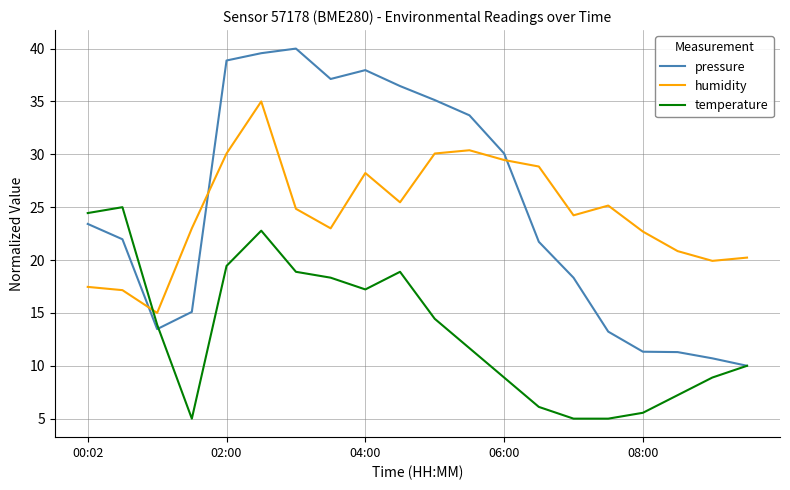

What is the lowest value of the pressure series?

10.0